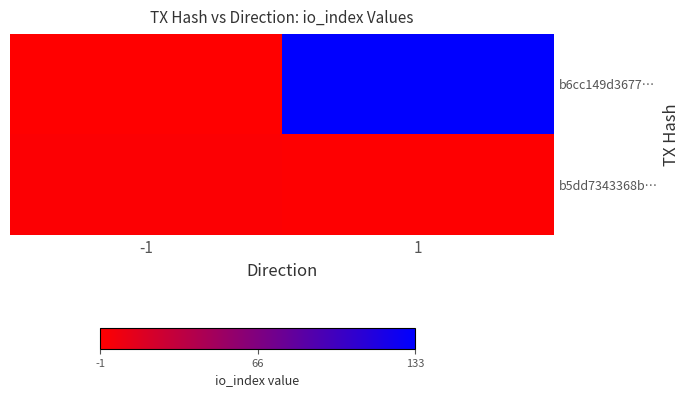

What is the difference between the highest and lowest values at 1?

133